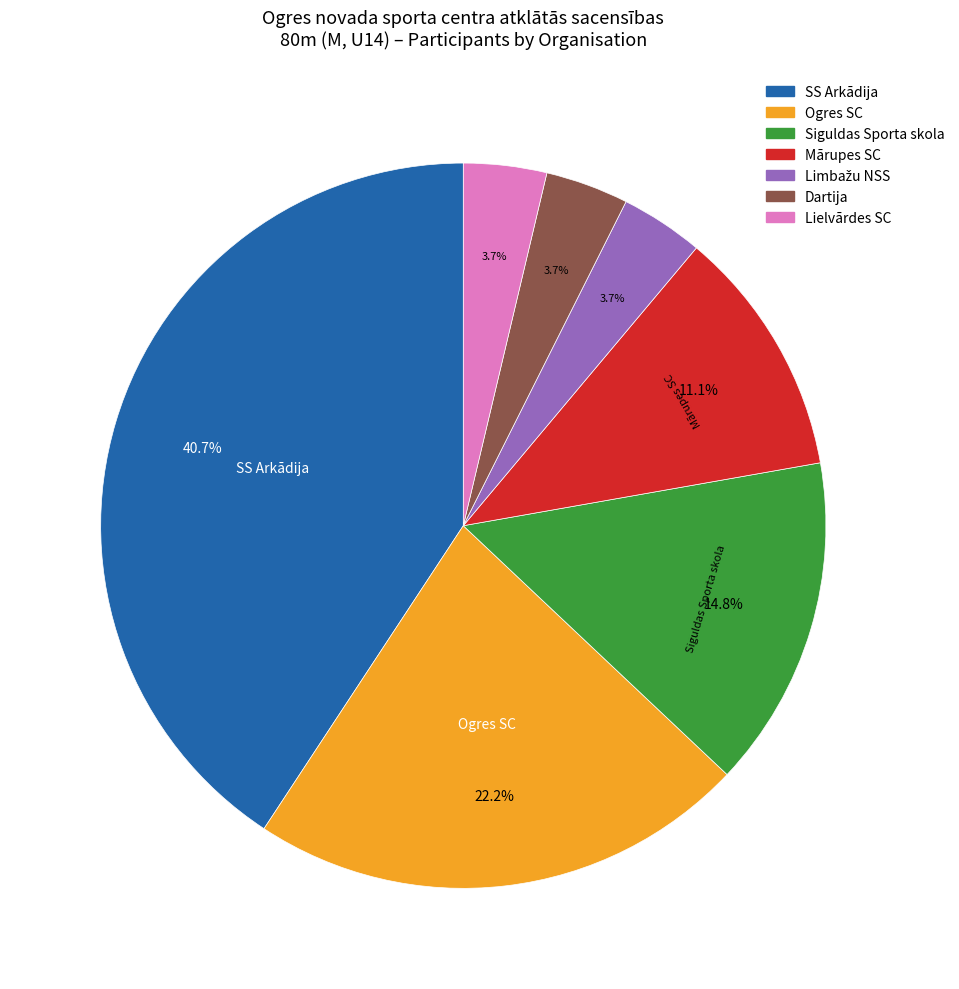

How many segments does this pie chart have?

7